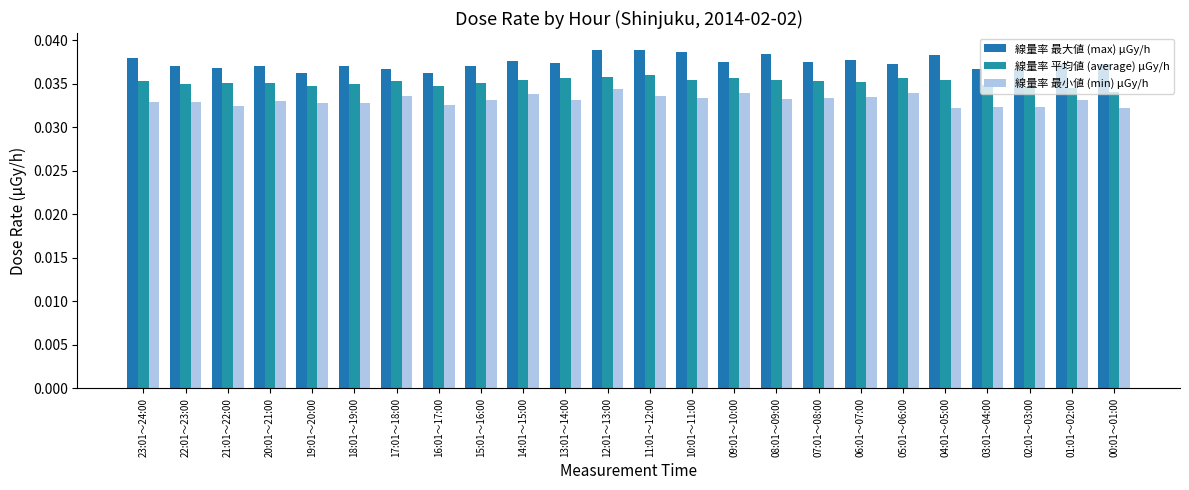

The 線量率 最大値 (max) μGy/h series shows 0.1 at 22:01～23:00. True or false?

False